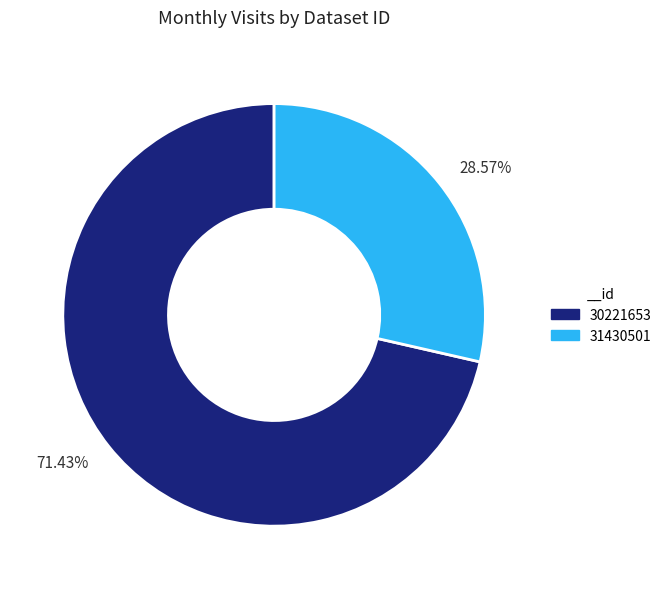

Rank the categories by value from lowest to highest.

28.57%, 71.43%